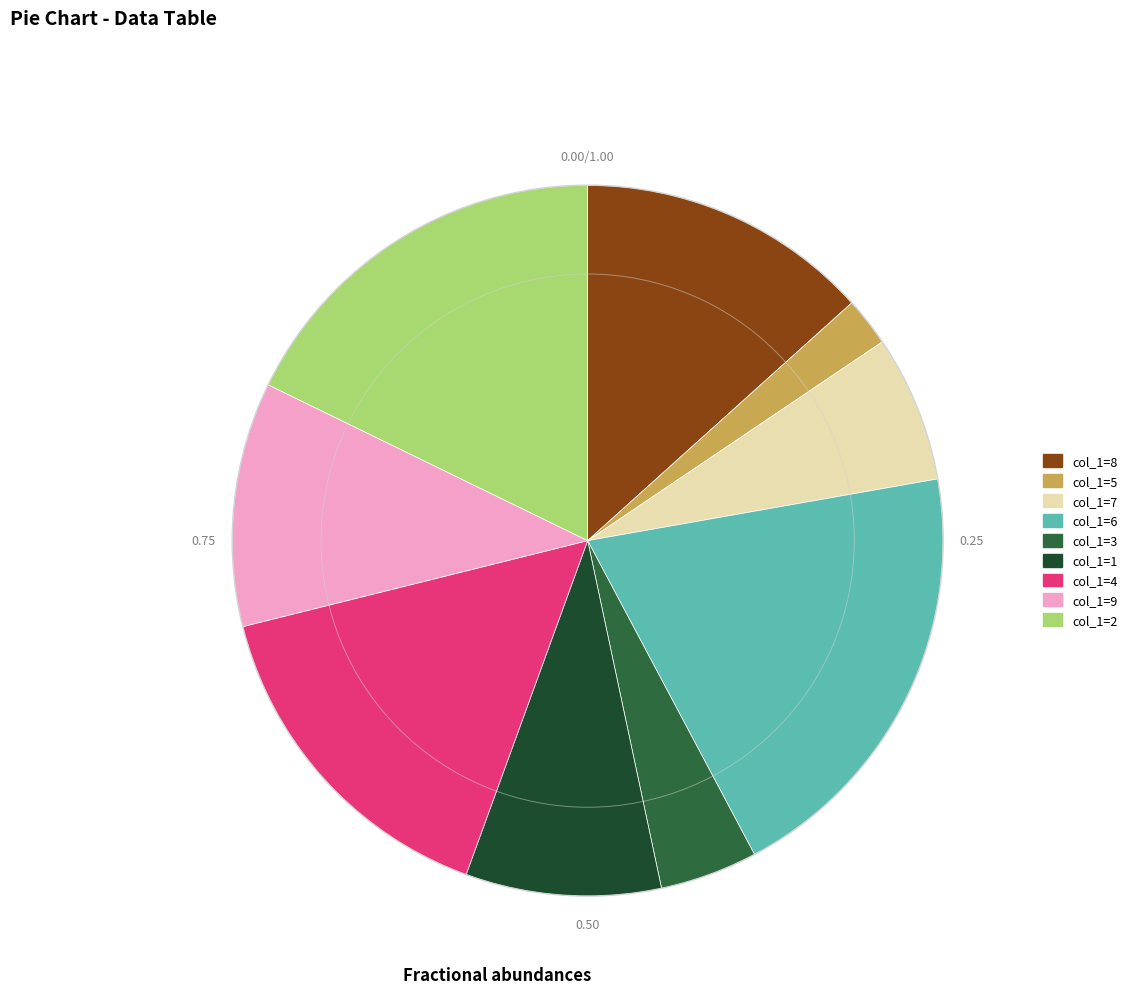

How many slices are in this pie chart?

9